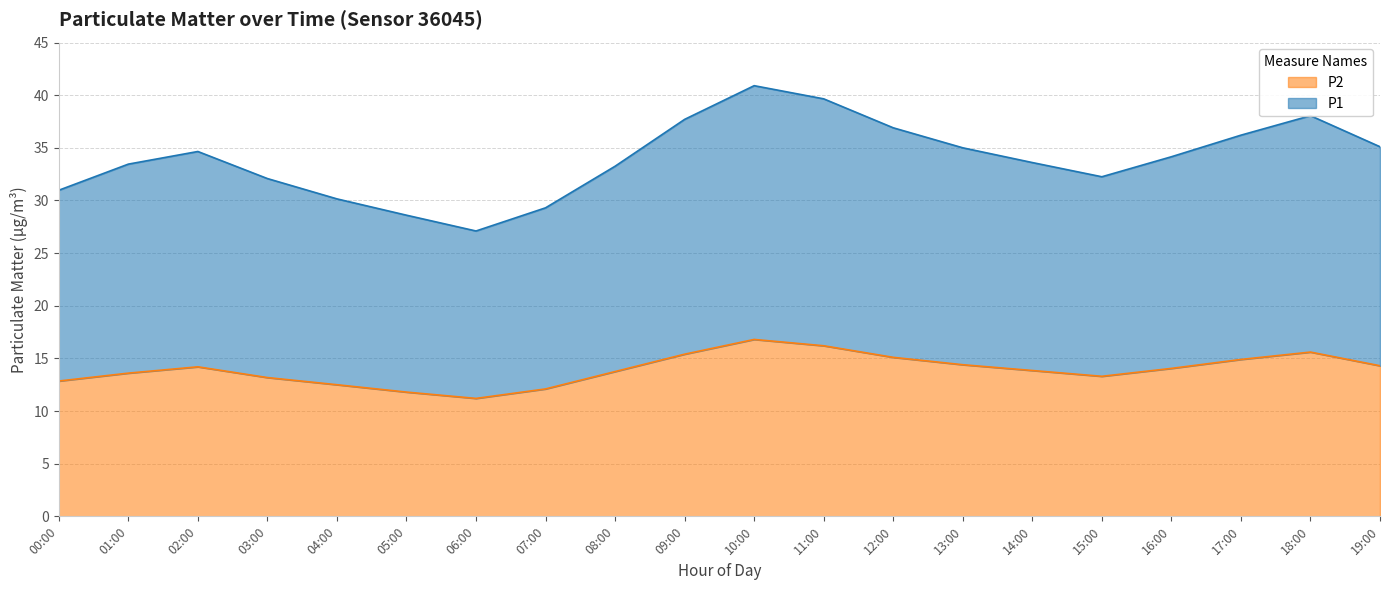

How many distinct data groups are displayed?

2